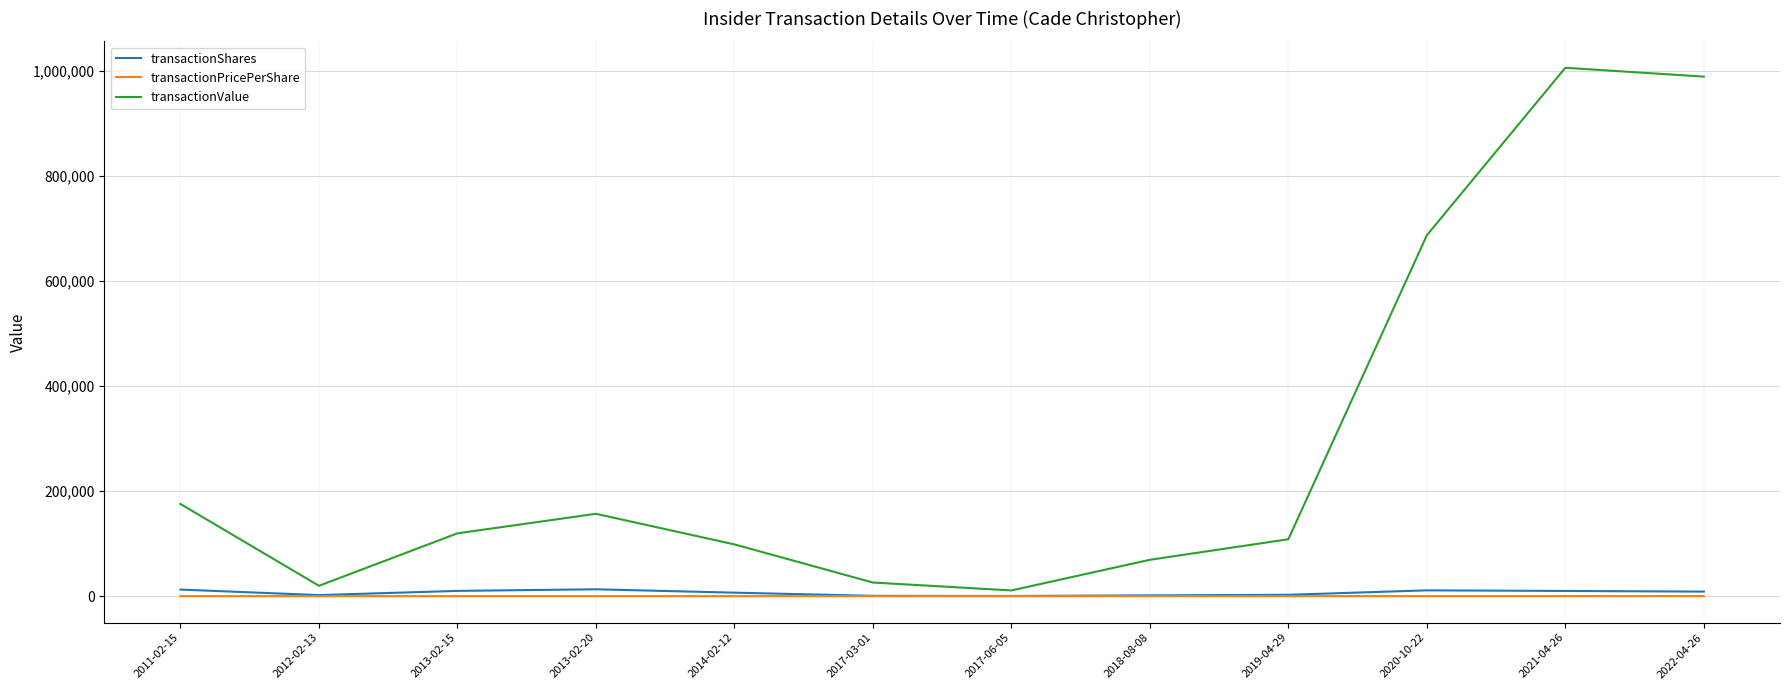

What value does the transactionPricePerShare series have at 2012-02-13?

9.9